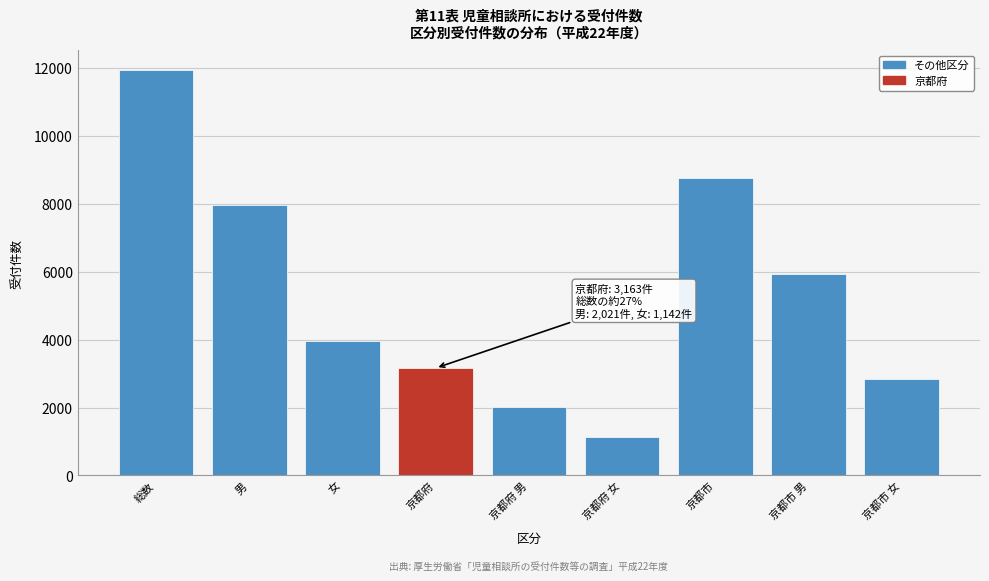

Reading left to right, what are all the values shown in this chart?

総数=11930	男=7957	女=3973	京都府=3163	京都府 男=2021	京都府 女=1142	京都市=8767	京都市 男=5936	京都市 女=2831